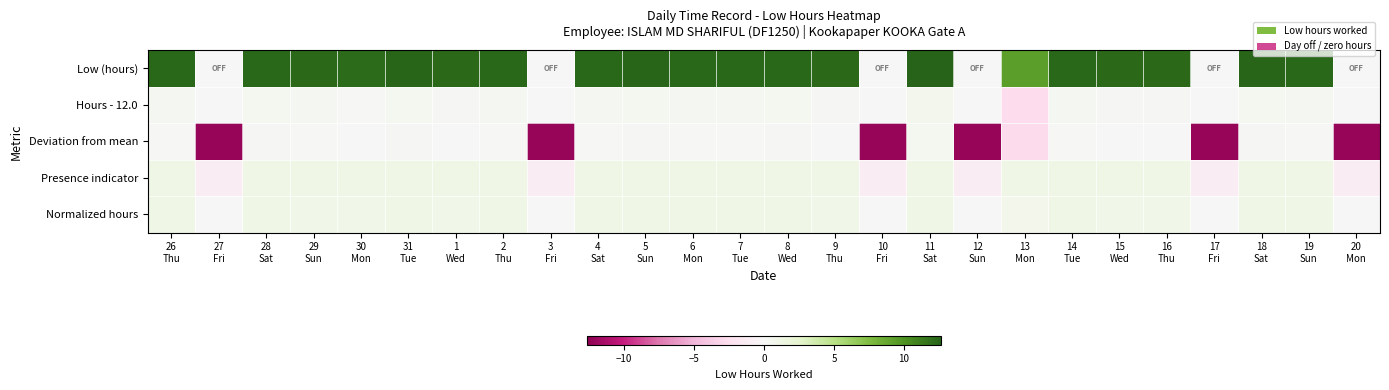

Rank the series at 30 Mon from lowest to highest value.

Deviation from mean, Hours - 12.0, Normalized hours, Presence indicator, Low (hours)